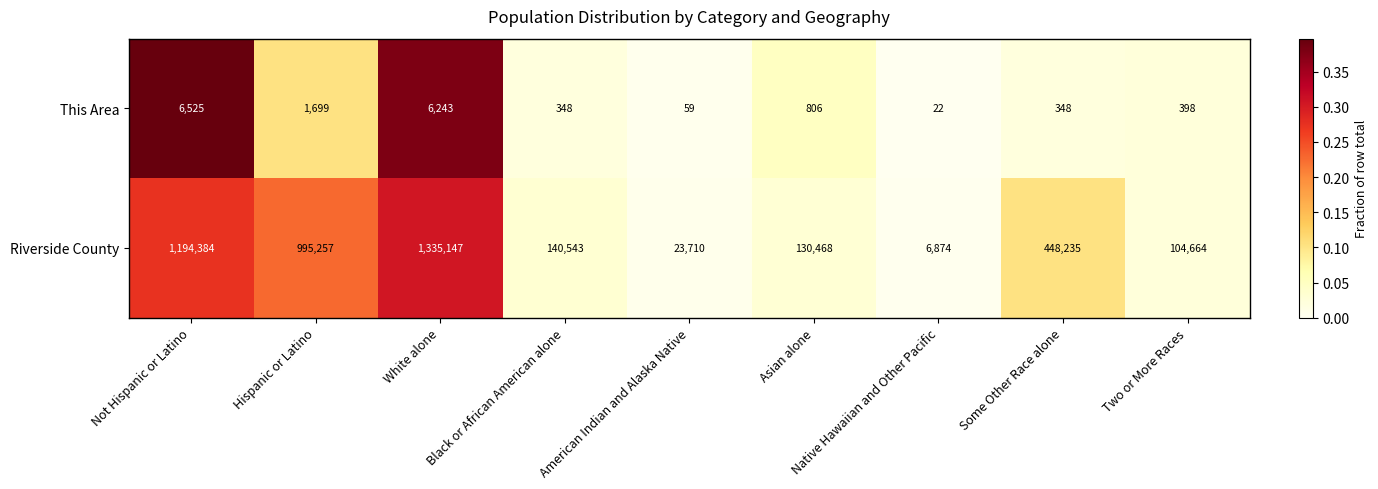

Which series has the widest spread of values?

Riverside County